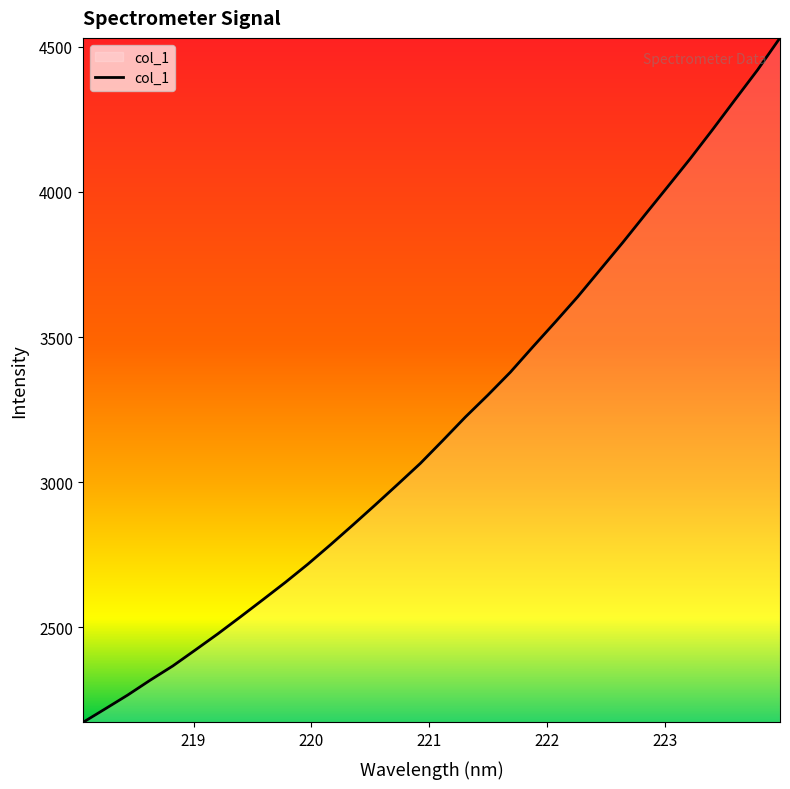

Does the chart have visible grid lines?

No